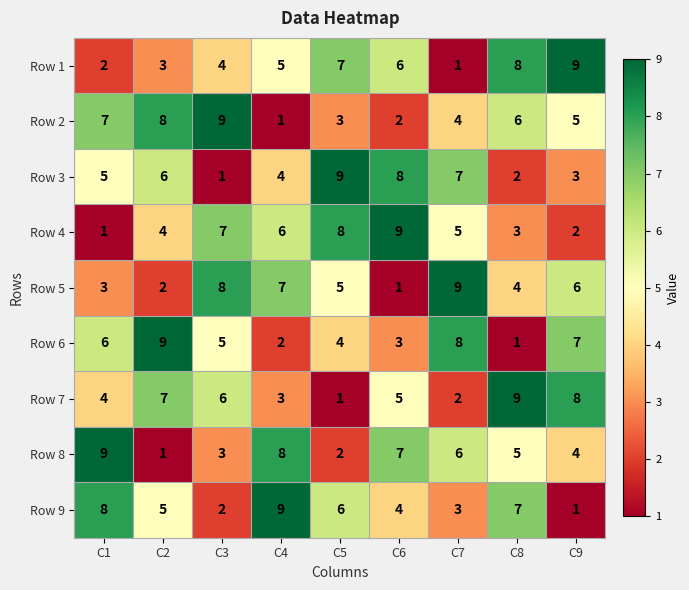

Which series changed the most between C1 and C4?

Row 2